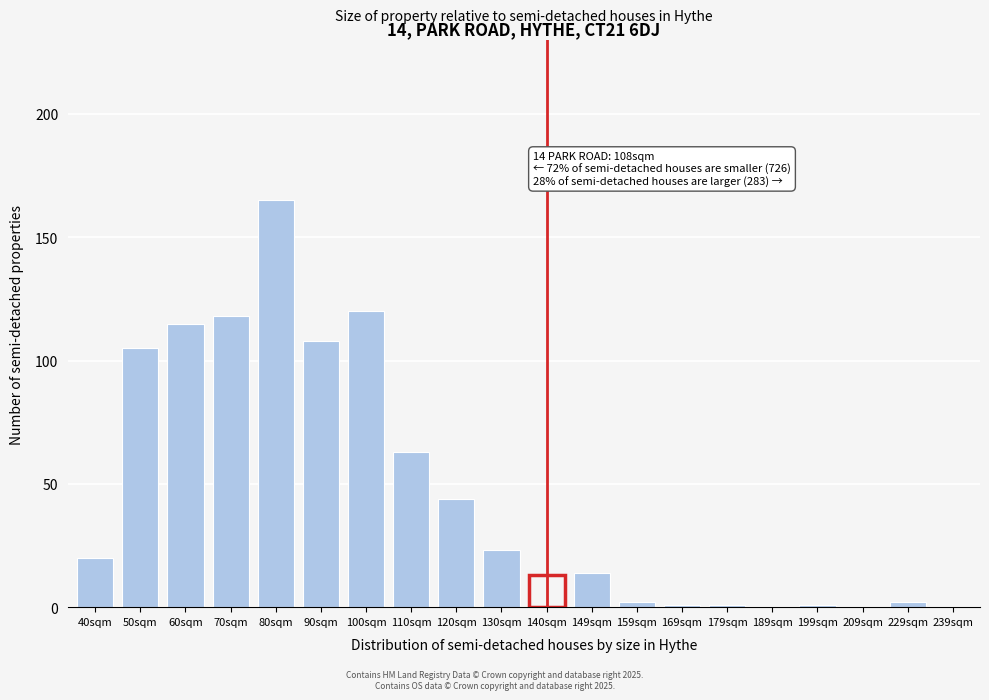

Reading left to right, extract all data points from this chart.

40sqm=20	50sqm=105	60sqm=115	70sqm=118	80sqm=165	90sqm=108	100sqm=120	110sqm=63	120sqm=44	130sqm=23	140sqm=13	149sqm=14	159sqm=2	169sqm=1	179sqm=1	189sqm=0	199sqm=1	209sqm=0	229sqm=2	239sqm=0